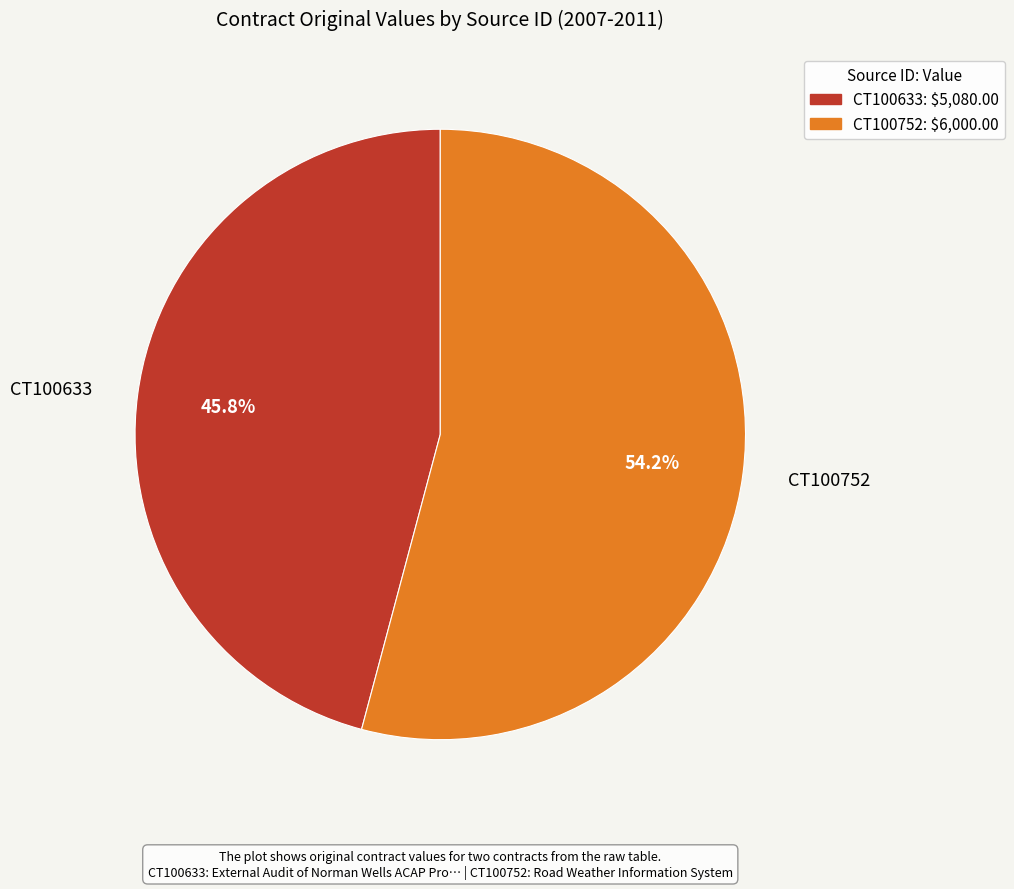

Is CT100633 the majority of the pie?

No